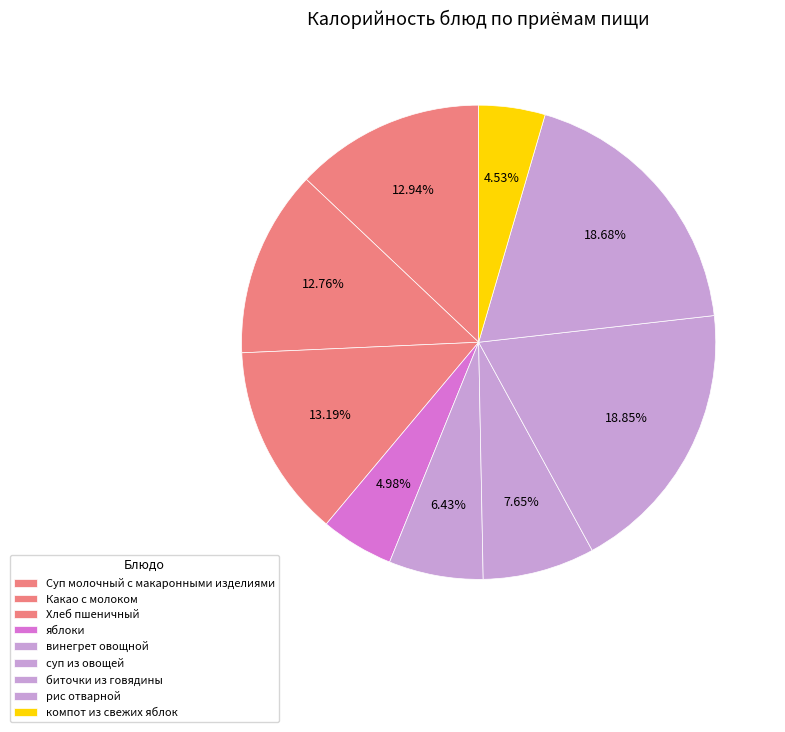

To the nearest percent, what portion does Хлеб пшеничный represent?

13%